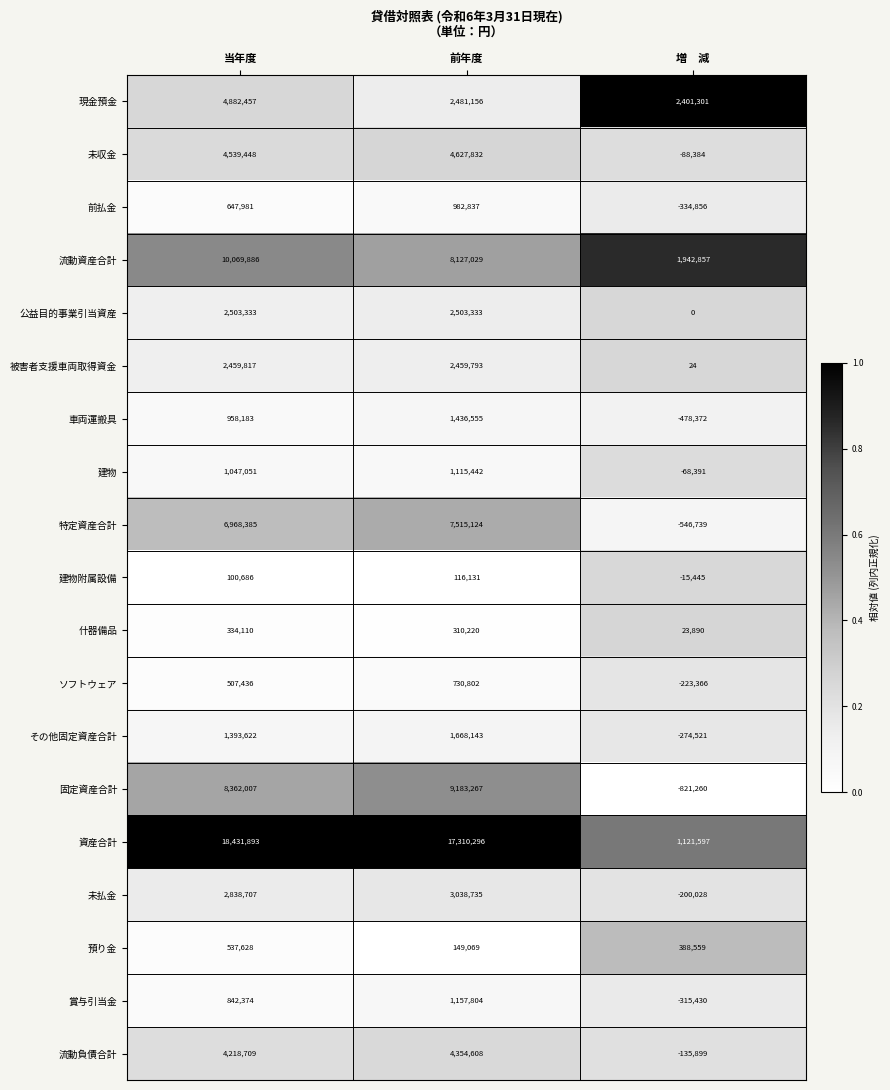

What is the average value of the 建物 series?

698034